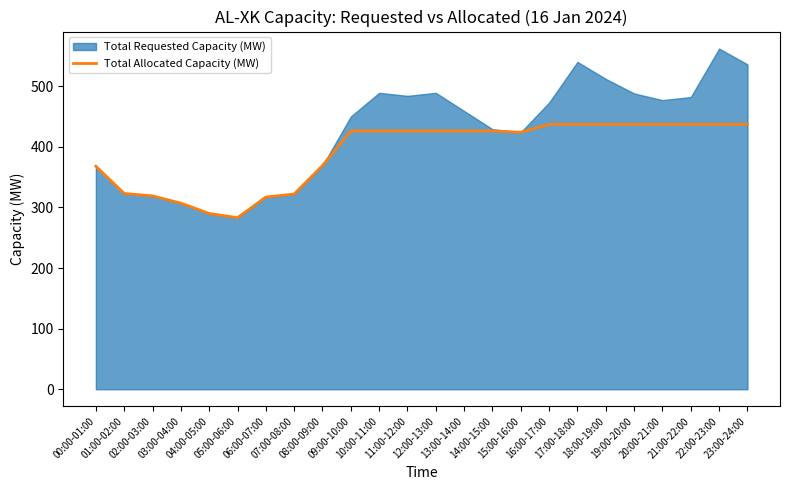

The chart shows a value of 426 at 11:00-12:00. True or false?

True